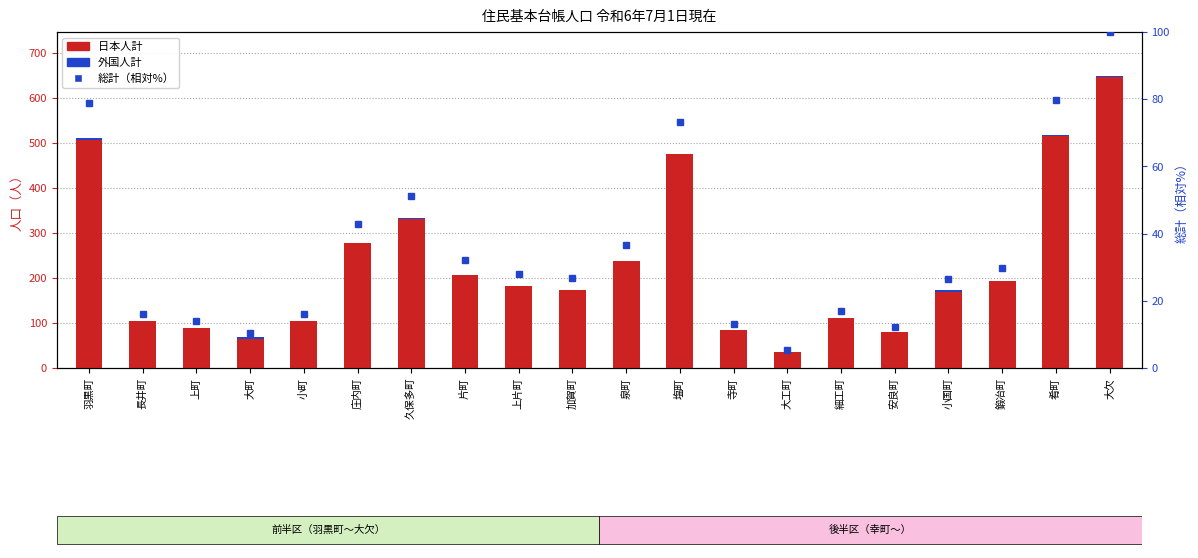

The 日本人計 series shows 169.0 at 小国町. True or false?

True